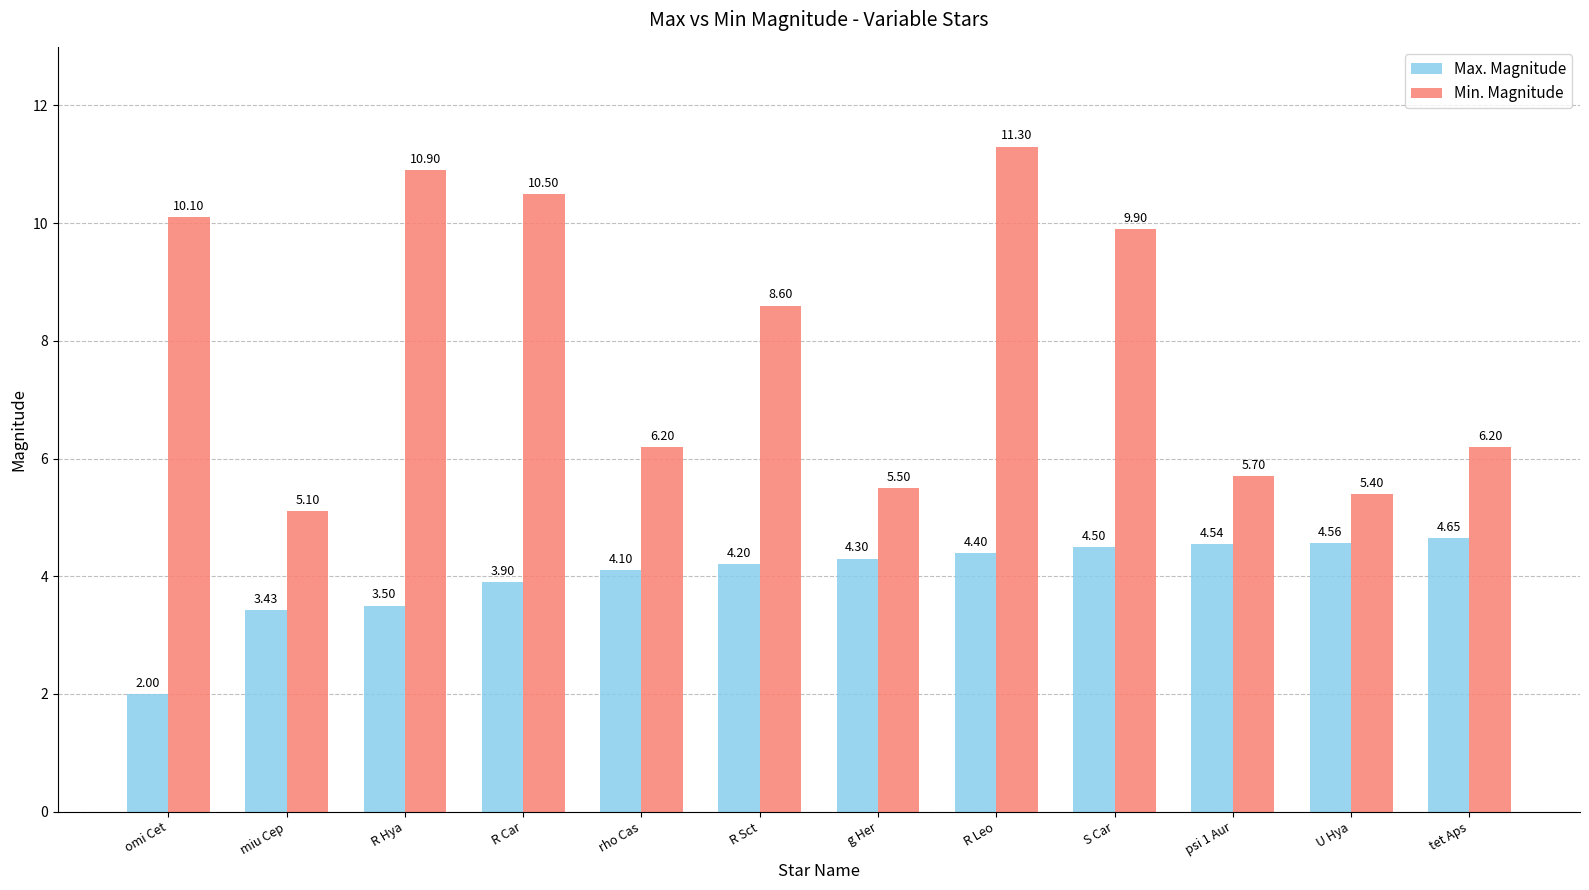

What is the total value across all series at g Her?

9.8